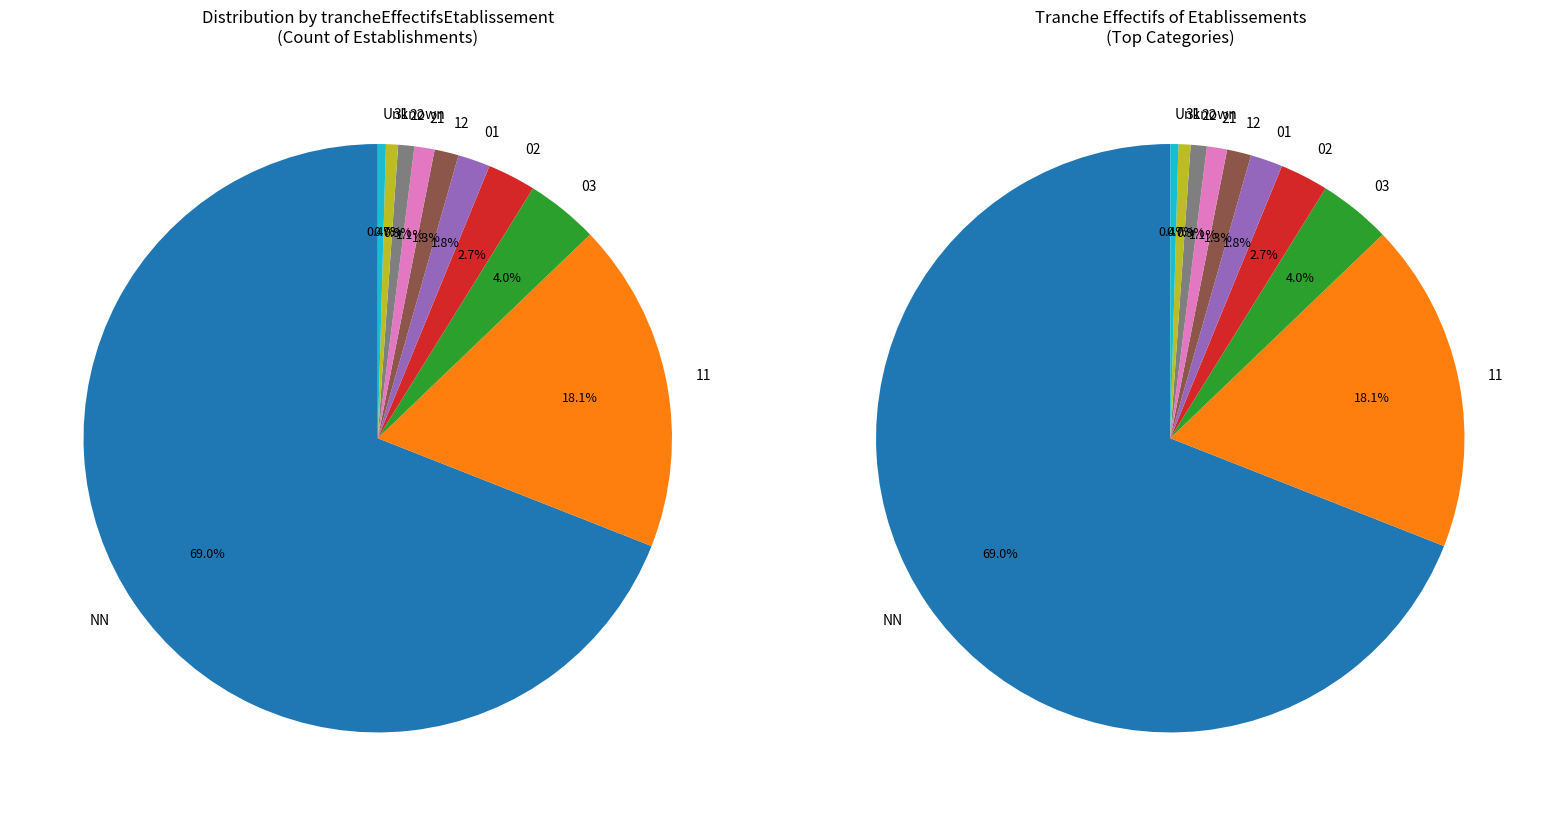

To the nearest percent, what is the difference between the 03 and NN slice percentages?

65%